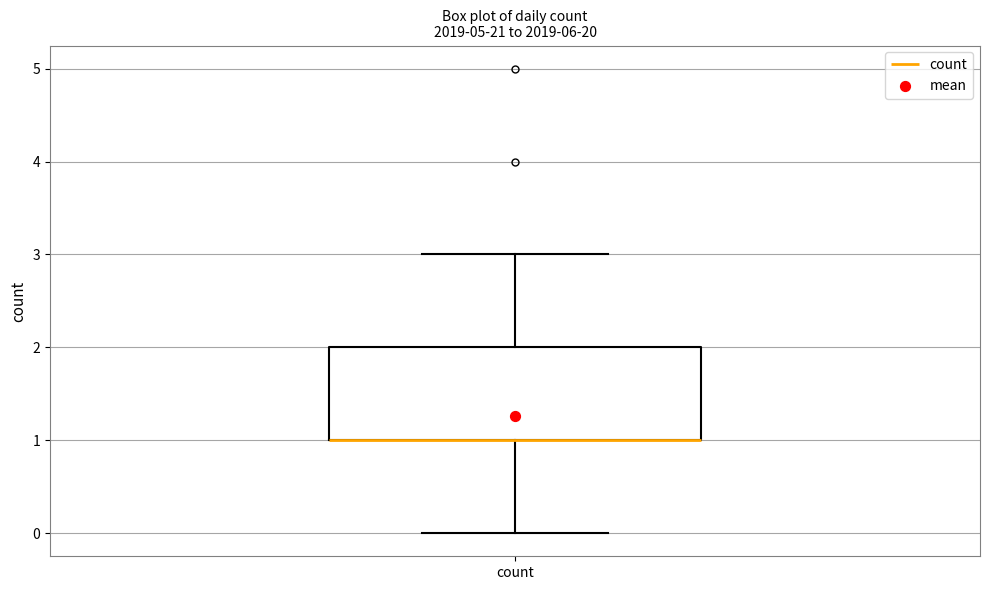

Where does the upper whisker of the box for count end on the y-axis? The values are not printed on the chart, so give them approximately, as read against the axis.

3